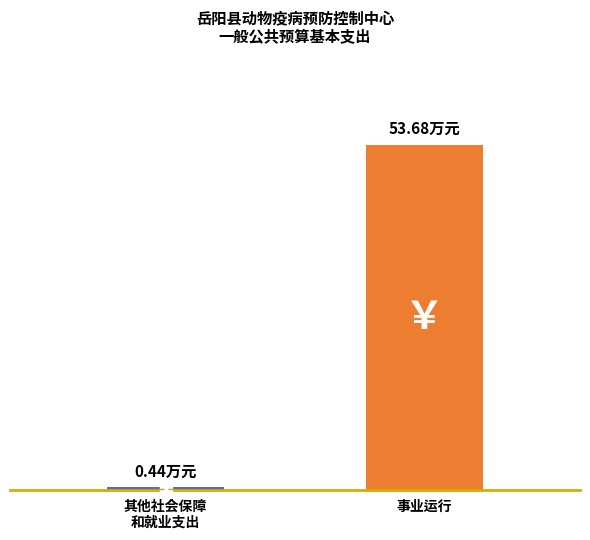

Which category has the highest value across all series?

事业运行